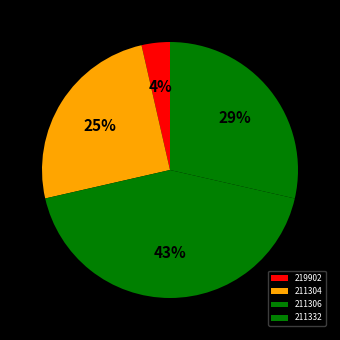

To the nearest percent, what portion does 211306 represent?

43%